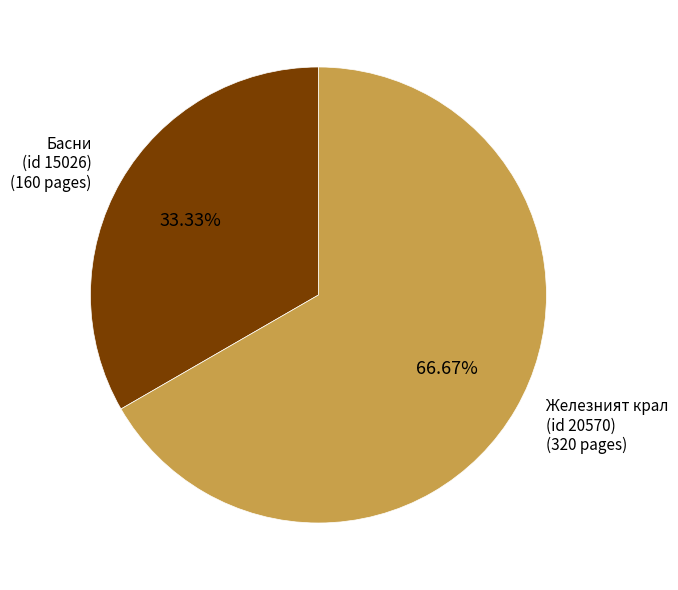

What is the ratio of the value at Басни (id 15026) (160 pages) to the value at Железният крал (id 20570) (320 pages)?

0.5